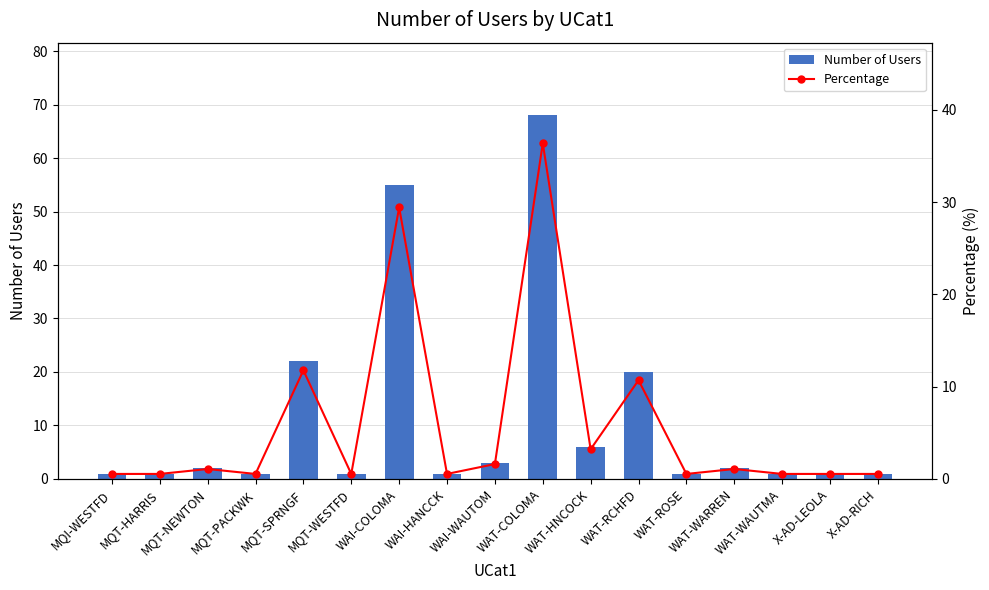

List the series in order of their overall mean, highest first.

Number of Users, Percentage